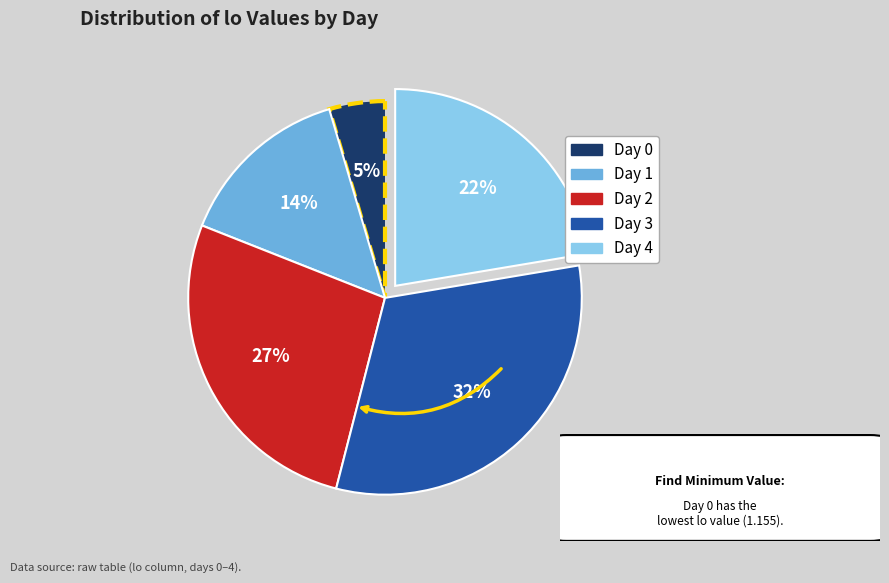

To the nearest percent, what is the difference between the largest and smallest slice percentages?

27%